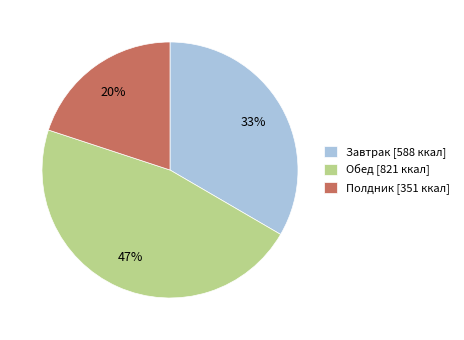

Is it true that Полдник [351 ккал] is 20% of the pie?

True